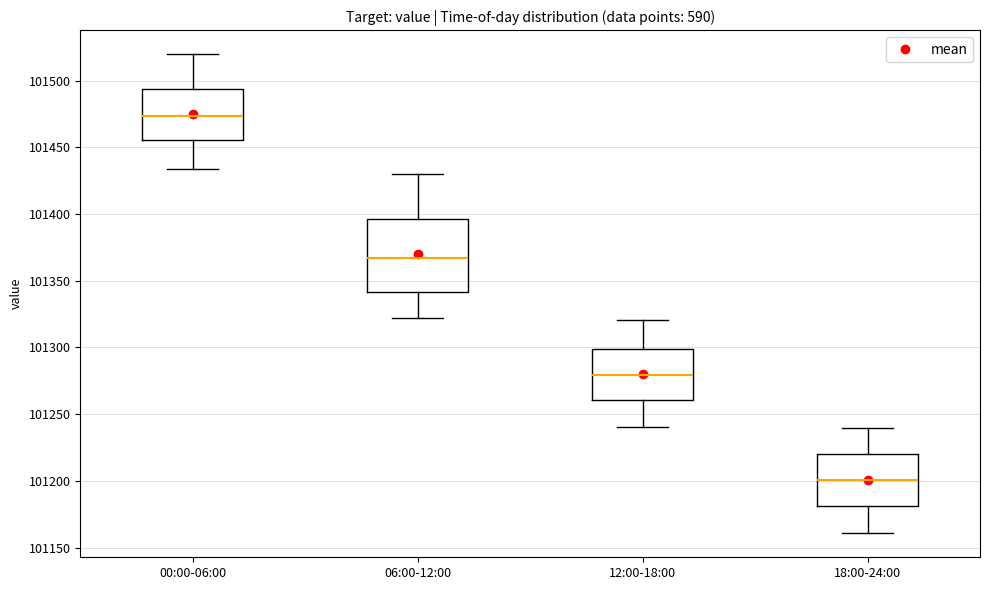

Reading left to right, transcribe this box plot: for each box, give where its median line is, the range the box spans, and where its two whiskers end, as read against the y-axis. The values are not printed on the chart, so give them approximately, as read against the axis.

00:00-06:00: median 101475, box 101455 to 101495, whiskers 101435 to 101520
06:00-12:00: median 101365, box 101340 to 101395, whiskers 101320 to 101430
12:00-18:00: median 101280, box 101260 to 101300, whiskers 101240 to 101320
18:00-24:00: median 101200, box 101180 to 101220, whiskers 101160 to 101240